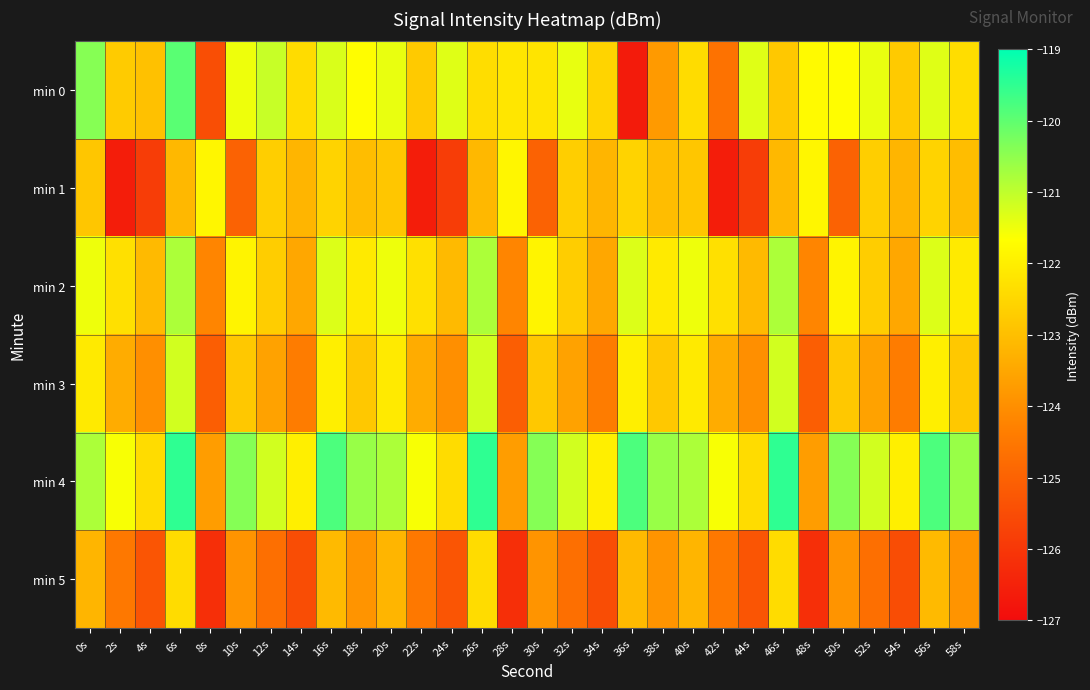

Reading left to right, extract all data points from this chart.

min 0: 0s=-120.4	2s=-122.7	4s=-123.0	6s=-119.9	8s=-125.5	10s=-121.5	12s=-121.1	14s=-122.4	16s=-121.3	18s=-121.7	20s=-121.4	22s=-122.8	24s=-121.3	26s=-122.4	28s=-122.2	30s=-122.2	32s=-121.4	34s=-122.6	36s=-126.7	38s=-123.8	40s=-122.4	42s=-124.6	44s=-121.3	46s=-122.8	48s=-121.8	50s=-121.7	52s=-121.4	54s=-122.8	56s=-121.3	58s=-122.4
min 1: 0s=-122.9	2s=-126.6	4s=-125.9	6s=-123.1	8s=-121.8	10s=-125.0	12s=-122.7	14s=-123.2	16s=-122.6	18s=-123.0	20s=-122.9	22s=-126.6	24s=-125.9	26s=-123.1	28s=-121.8	30s=-125.0	32s=-122.7	34s=-123.2	36s=-122.6	38s=-123.0	40s=-122.9	42s=-126.6	44s=-125.9	46s=-123.1	48s=-121.8	50s=-125.0	52s=-122.7	54s=-123.2	56s=-122.6	58s=-123.0
min 2: 0s=-121.5	2s=-122.3	4s=-123.1	6s=-120.8	8s=-124.2	10s=-121.9	12s=-122.7	14s=-123.5	16s=-121.3	18s=-122.1	20s=-121.5	22s=-122.3	24s=-123.1	26s=-120.8	28s=-124.2	30s=-121.9	32s=-122.7	34s=-123.5	36s=-121.3	38s=-122.1	40s=-121.5	42s=-122.3	44s=-123.1	46s=-120.8	48s=-124.2	50s=-121.9	52s=-122.7	54s=-123.5	56s=-121.3	58s=-122.1
min 3: 0s=-122.1	2s=-123.4	4s=-124.0	6s=-121.2	8s=-125.1	10s=-122.8	12s=-123.6	14s=-124.4	16s=-122.0	18s=-122.8	20s=-122.1	22s=-123.4	24s=-124.0	26s=-121.2	28s=-125.1	30s=-122.8	32s=-123.6	34s=-124.4	36s=-122.0	38s=-122.8	40s=-122.1	42s=-123.4	44s=-124.0	46s=-121.2	48s=-125.1	50s=-122.8	52s=-123.6	54s=-124.4	56s=-122.0	58s=-122.8
min 4: 0s=-120.8	2s=-121.6	4s=-122.4	6s=-119.5	8s=-123.7	10s=-120.4	12s=-121.2	14s=-122.0	16s=-119.8	18s=-120.6	20s=-120.8	22s=-121.6	24s=-122.4	26s=-119.5	28s=-123.7	30s=-120.4	32s=-121.2	34s=-122.0	36s=-119.8	38s=-120.6	40s=-120.8	42s=-121.6	44s=-122.4	46s=-119.5	48s=-123.7	50s=-120.4	52s=-121.2	54s=-122.0	56s=-119.8	58s=-120.6
min 5: 0s=-123.2	2s=-124.5	4s=-125.3	6s=-122.4	8s=-126.2	10s=-123.9	12s=-124.7	14s=-125.5	16s=-123.1	18s=-123.9	20s=-123.2	22s=-124.5	24s=-125.3	26s=-122.4	28s=-126.2	30s=-123.9	32s=-124.7	34s=-125.5	36s=-123.1	38s=-123.9	40s=-123.2	42s=-124.5	44s=-125.3	46s=-122.4	48s=-126.2	50s=-123.9	52s=-124.7	54s=-125.5	56s=-123.1	58s=-123.9